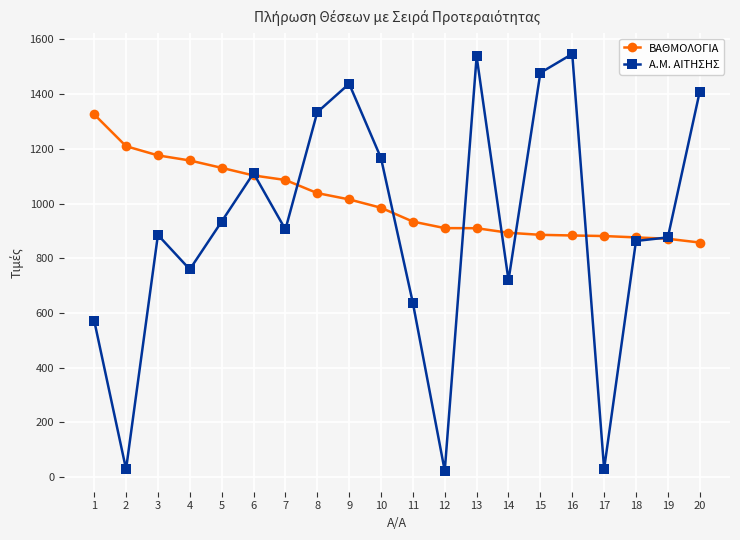

How many lines are shown in the chart?

2